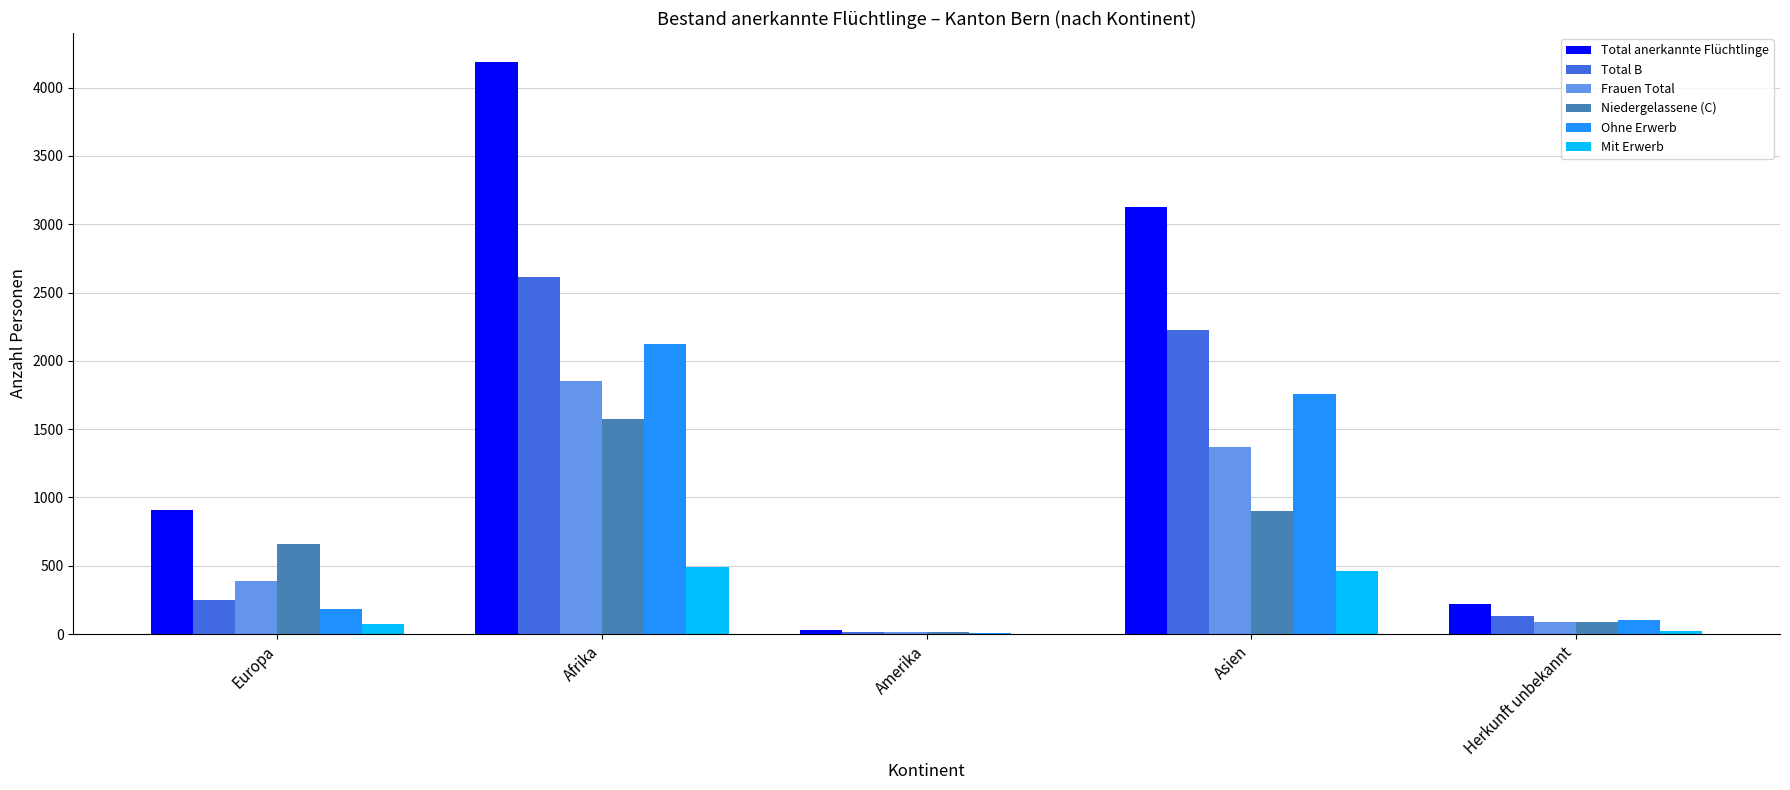

Which series changed the most between Afrika and Asien?

Total anerkannte Flüchtlinge